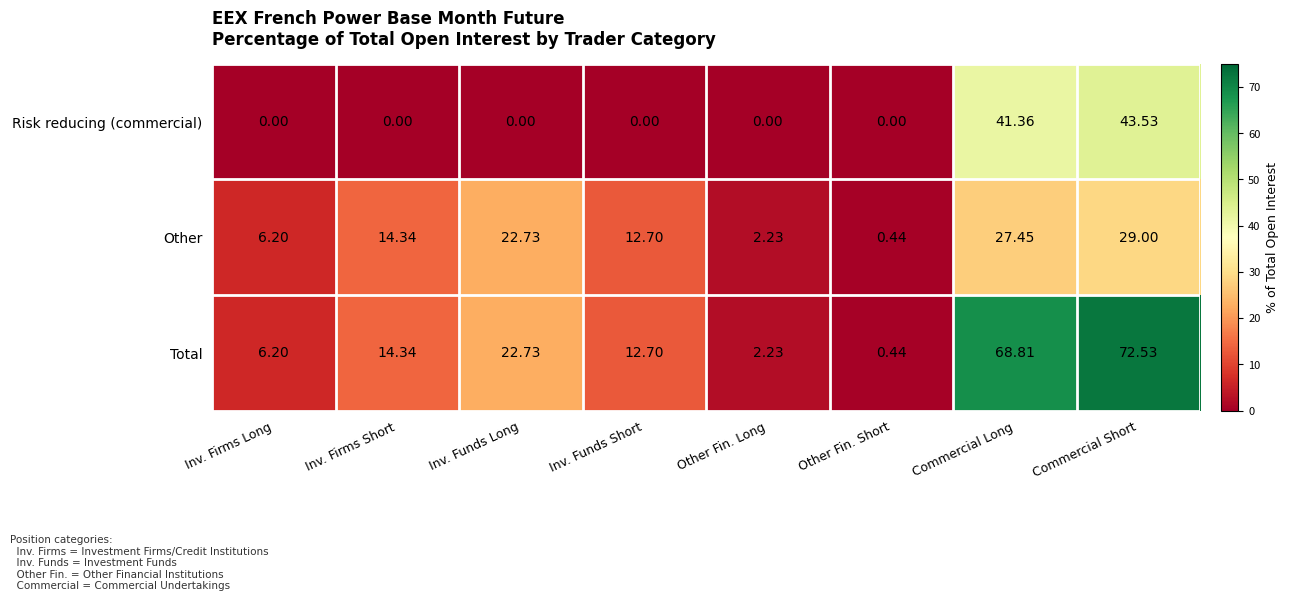

List the labels in order of Other value, largest first.

Commercial Short, Commercial Long, Inv. Funds Long, Inv. Firms Short, Inv. Funds Short, Inv. Firms Long, Other Fin. Long, Other Fin. Short